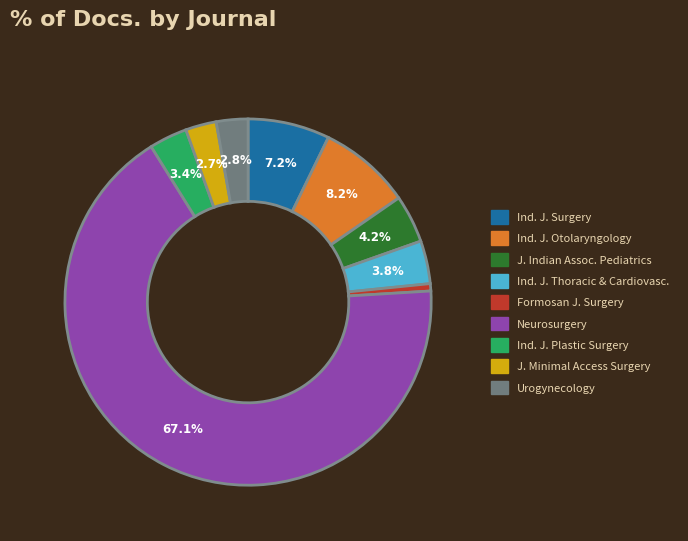

Is there any slice that represents more than half of the pie?

Yes